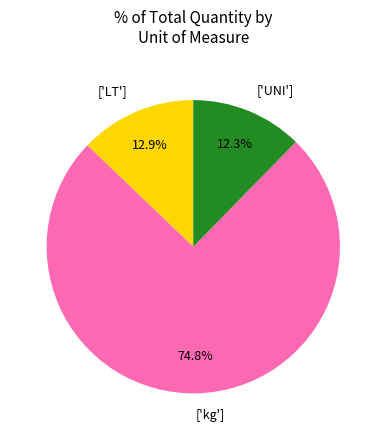

What is the smallest slice in the pie chart?

['UNI']